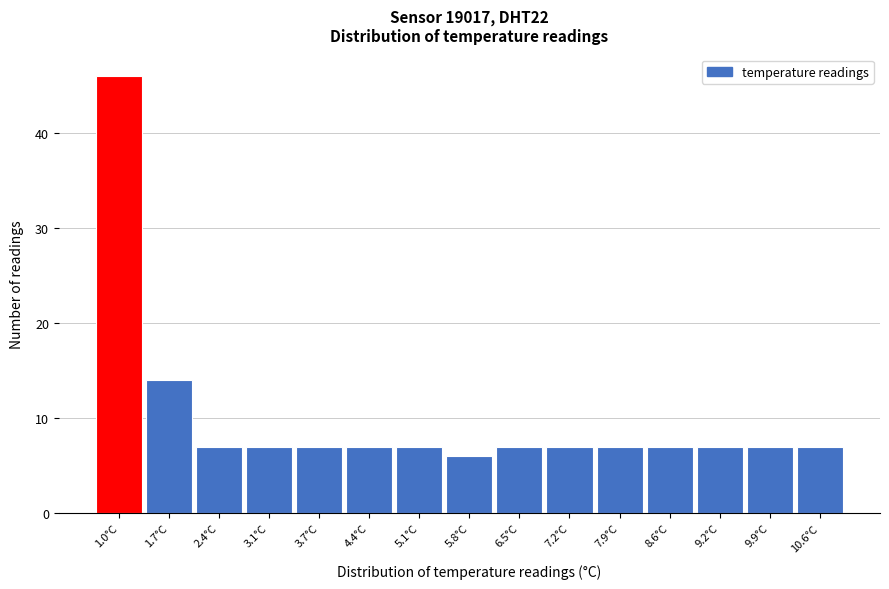

Reading left to right, what are all the values shown in this chart?

1.0°C=46	1.7°C=14	2.4°C=7	3.1°C=7	3.7°C=7	4.4°C=7	5.1°C=7	5.8°C=6	6.5°C=7	7.2°C=7	7.9°C=7	8.6°C=7	9.2°C=7	9.9°C=7	10.6°C=7